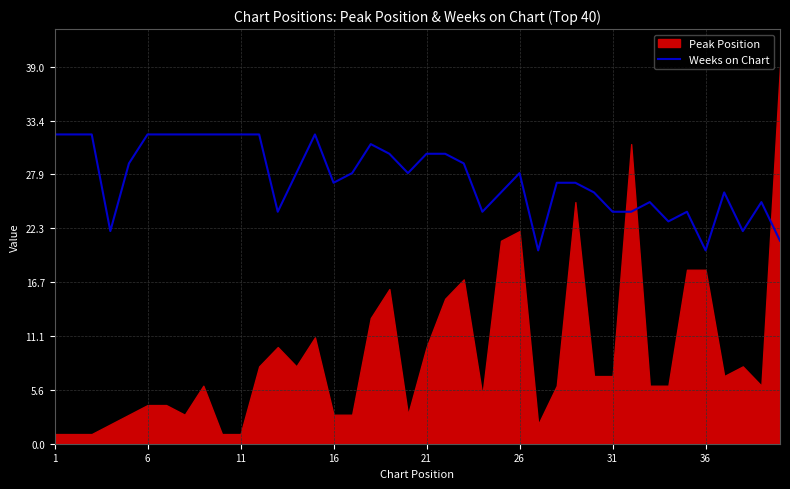

Is it true that Weeks on Chart equals 32 at 1?

True